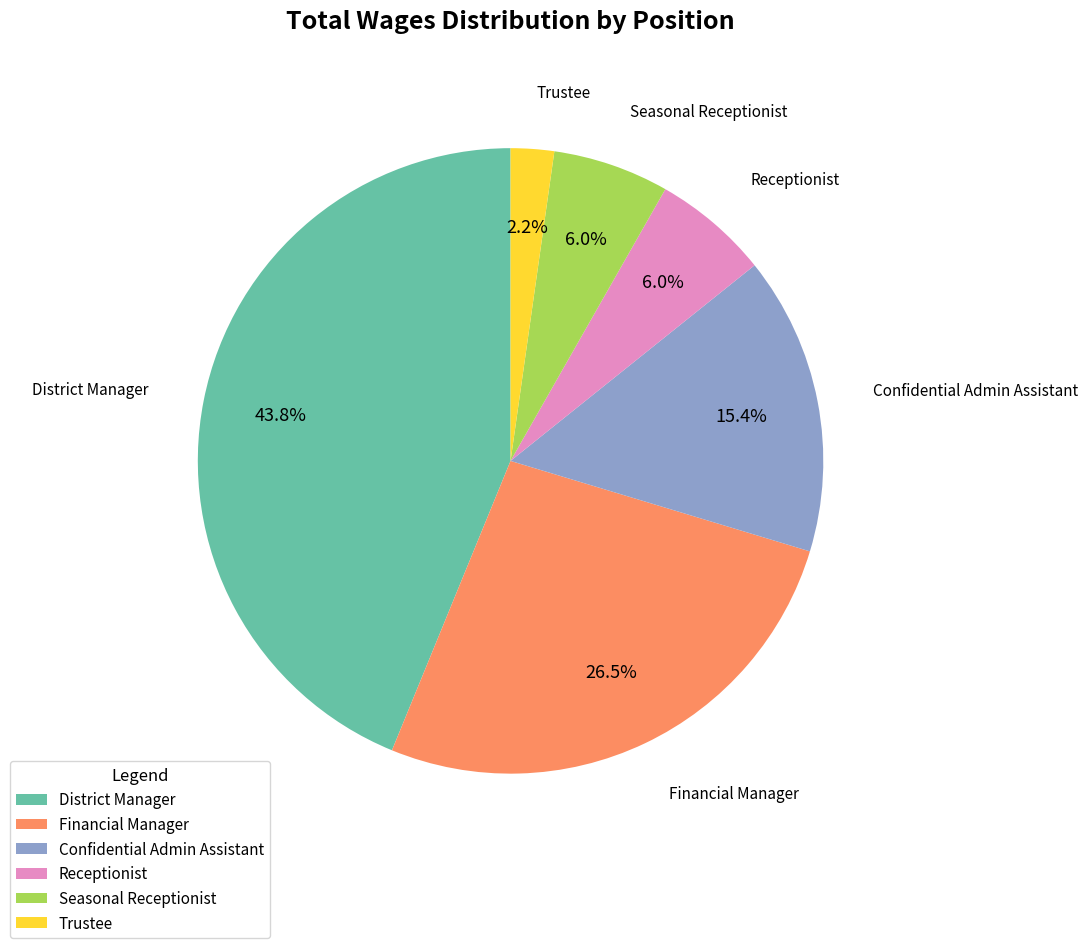

To the nearest percent, what is the difference between the largest and smallest slice percentages?

42%